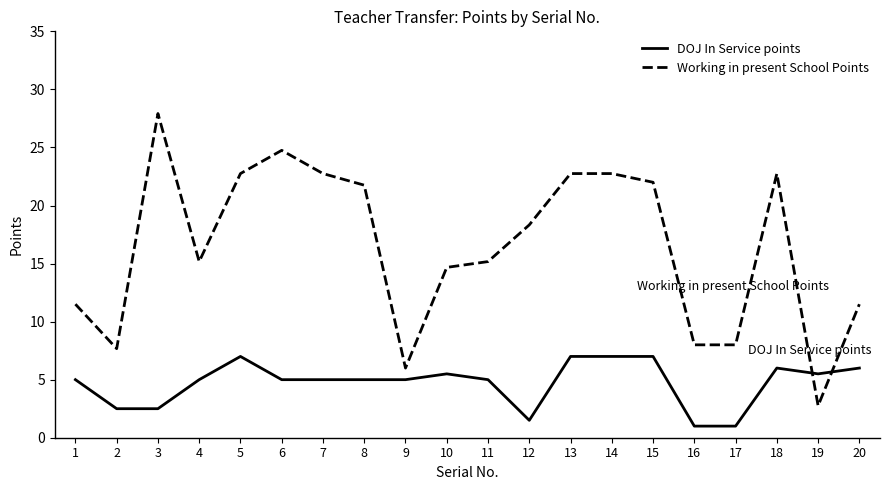

What is the difference between the second highest and minimum values in the Working in present School Points series?

22.0